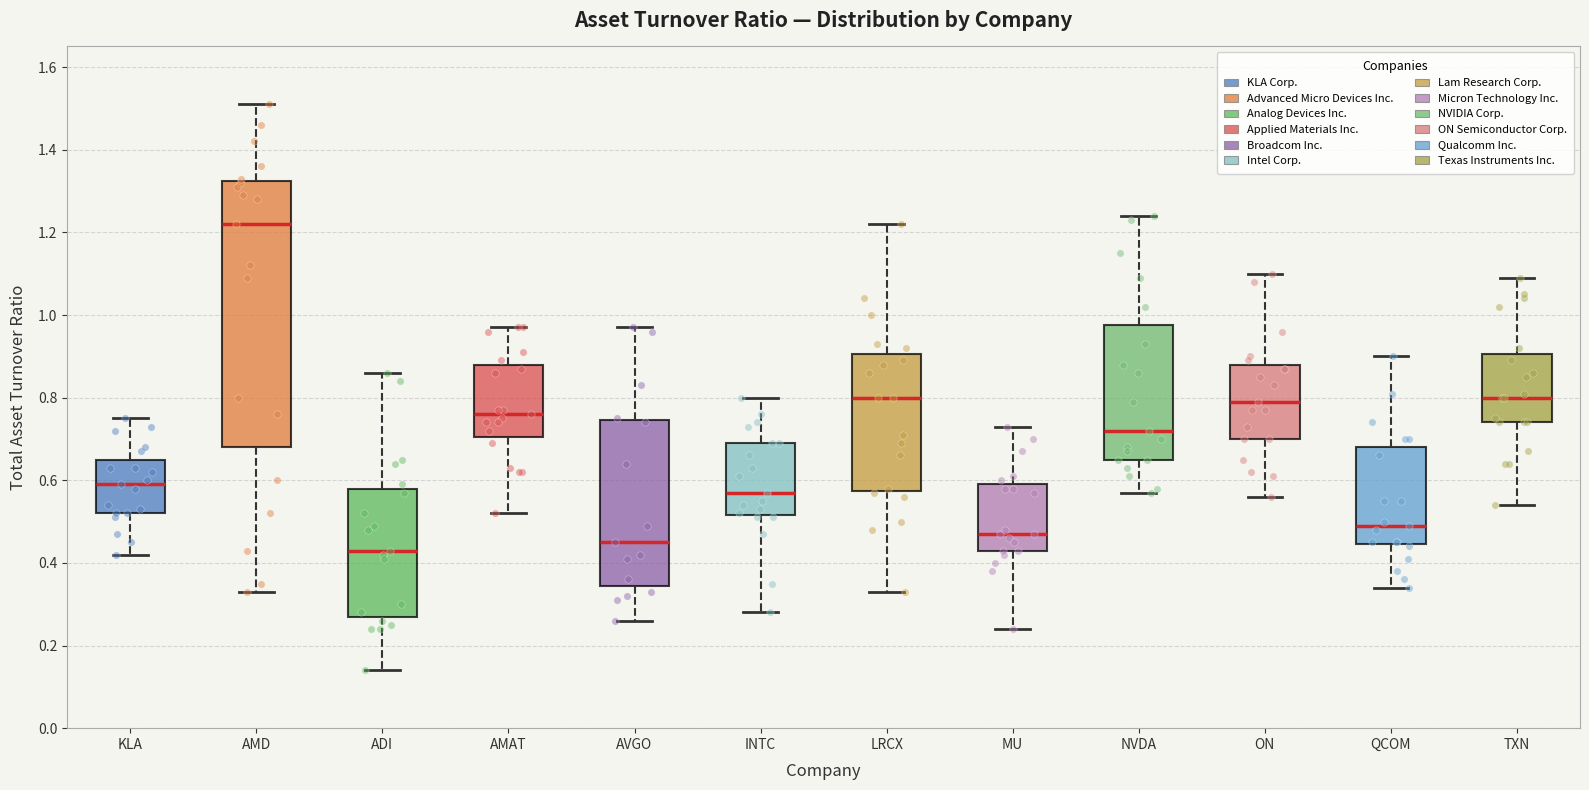

Where is the lower edge of the box for NVDA on the y-axis? The values are not printed on the chart, so give them approximately, as read against the axis.

0.66